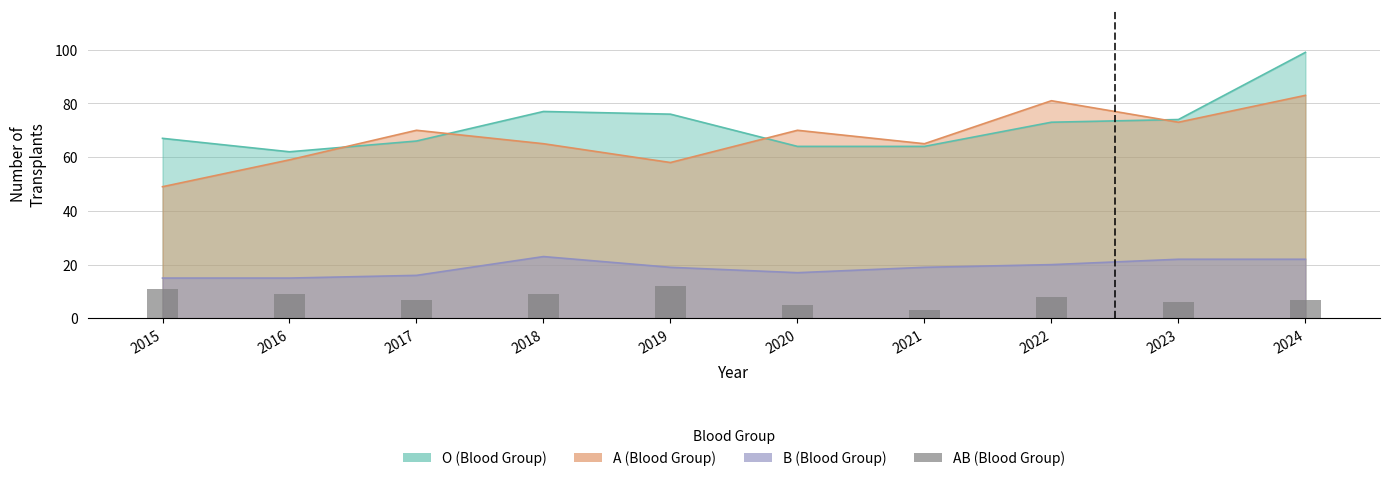

Is it true that the value at 2018 is 16?

False